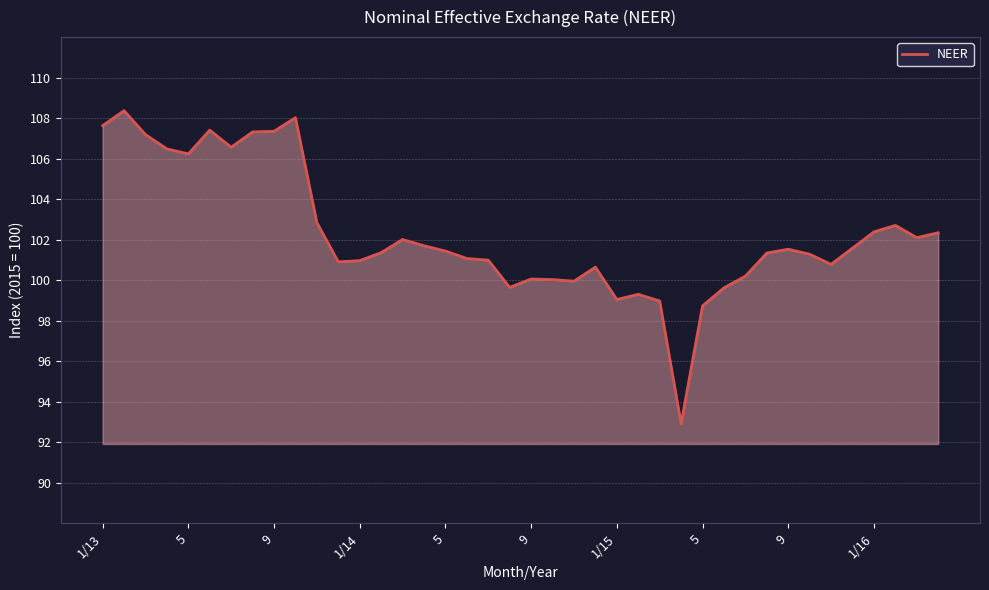

What is the maximum value shown in the chart?

108.4